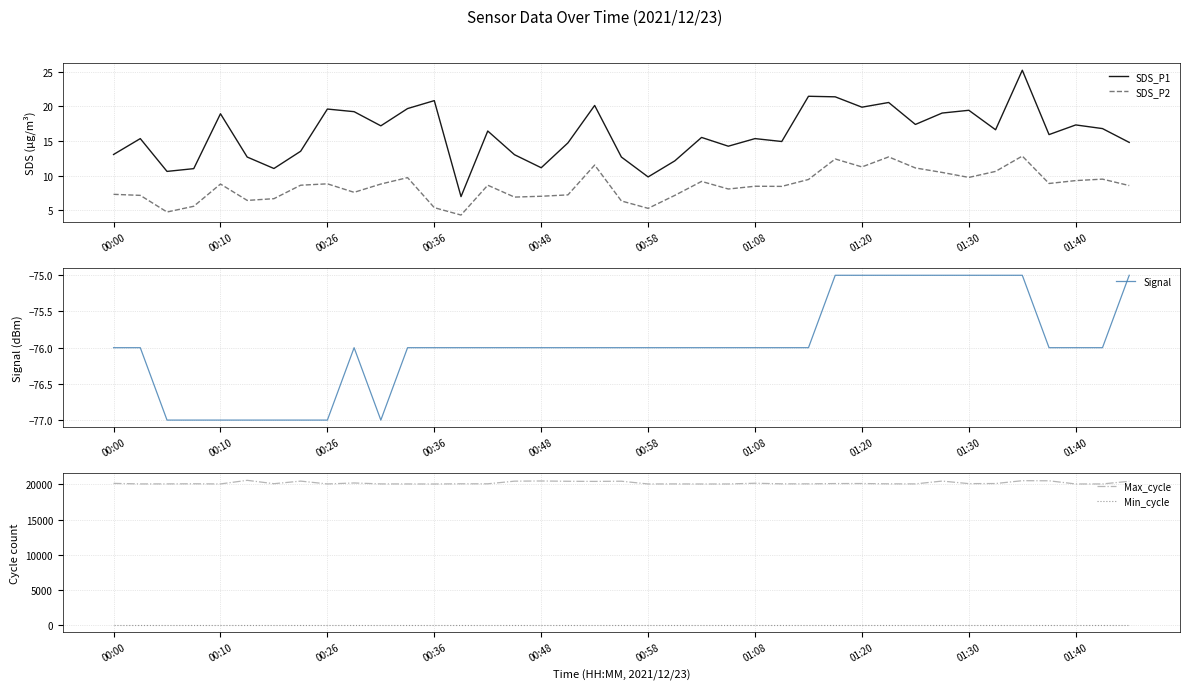

True or false: SDS_P2 and Signal cross at least once.

False